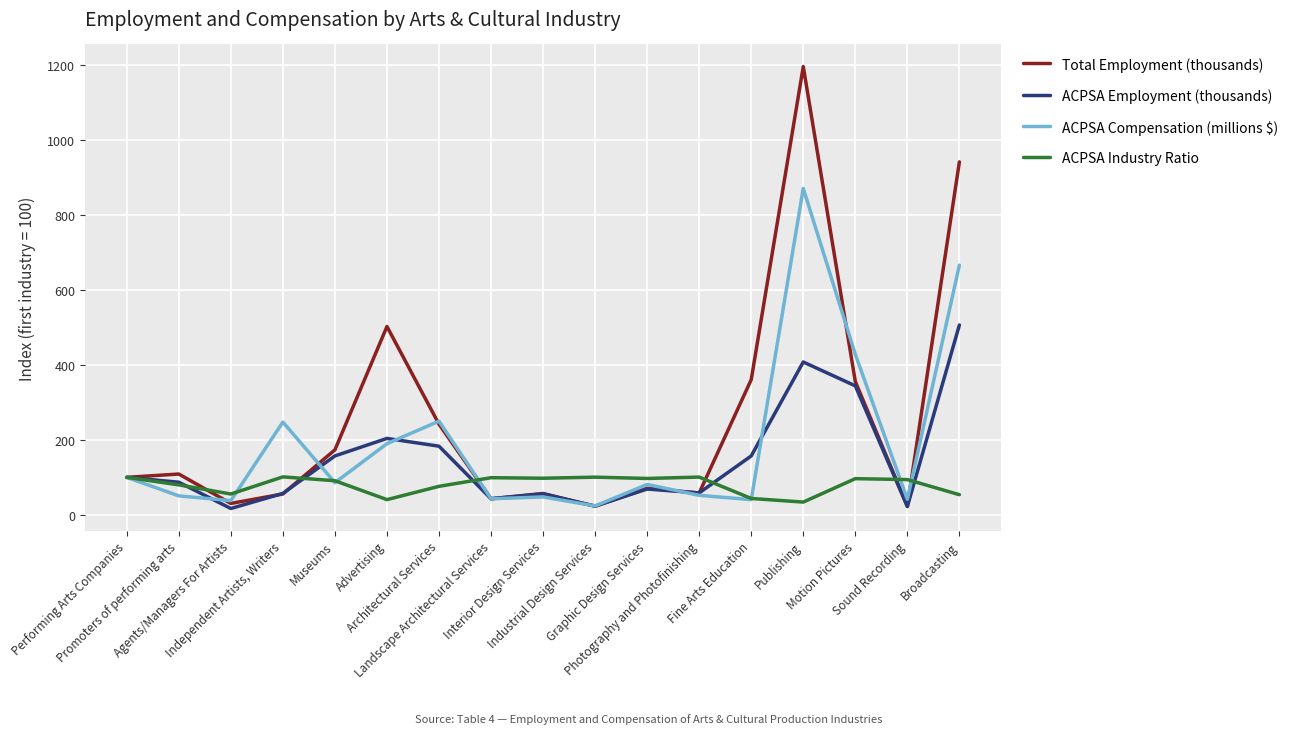

How many values in the ACPSA Employment (thousands) series exceed 87?

9